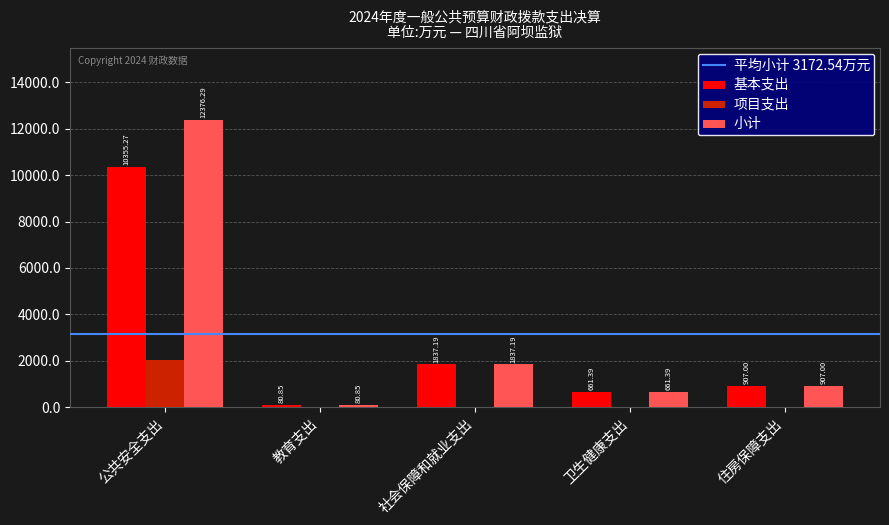

At which label does 基本支出 reach its peak?

公共安全支出